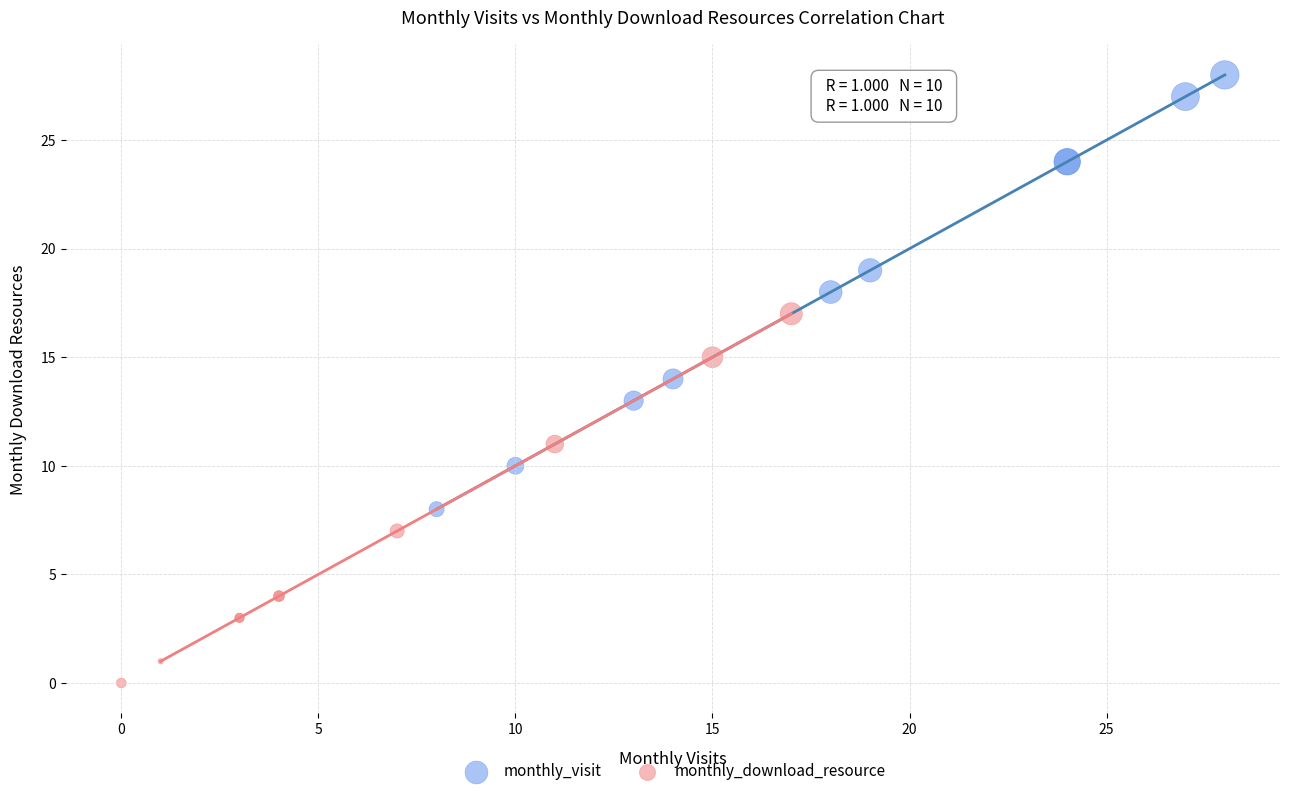

Which series contains the lowest Y value?

monthly_download_resource